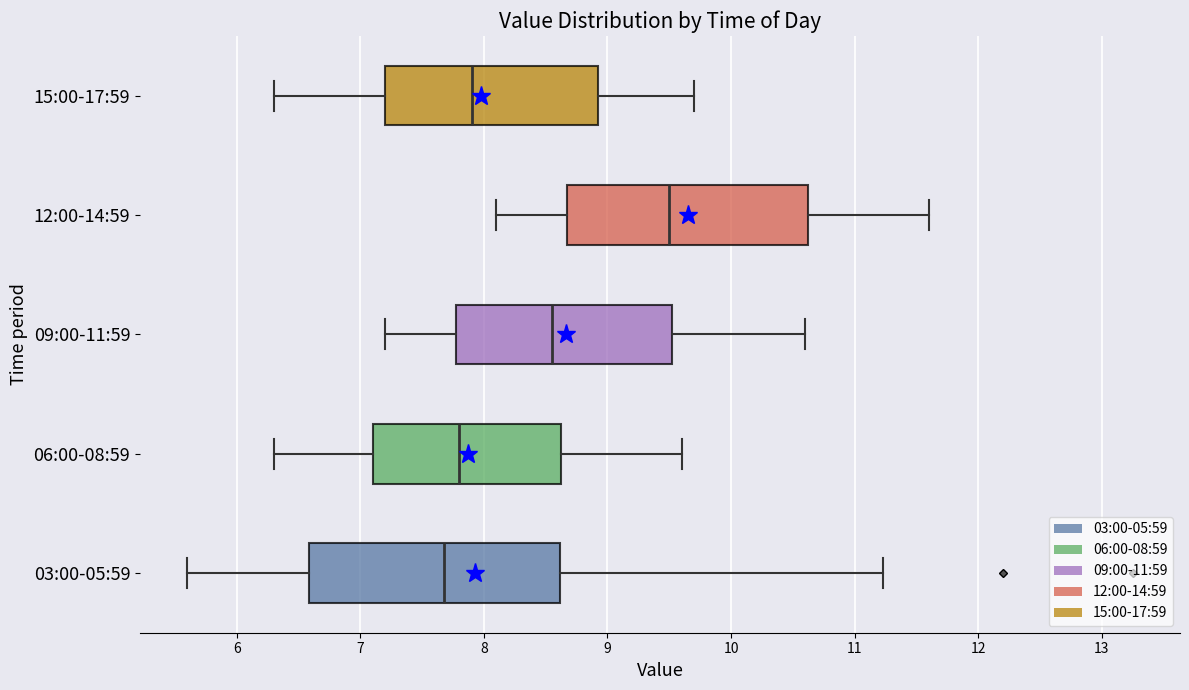

Where is the right edge of the box for 09:00-11:59 on the x-axis? The values are not printed on the chart, so give them approximately, as read against the axis.

9.5